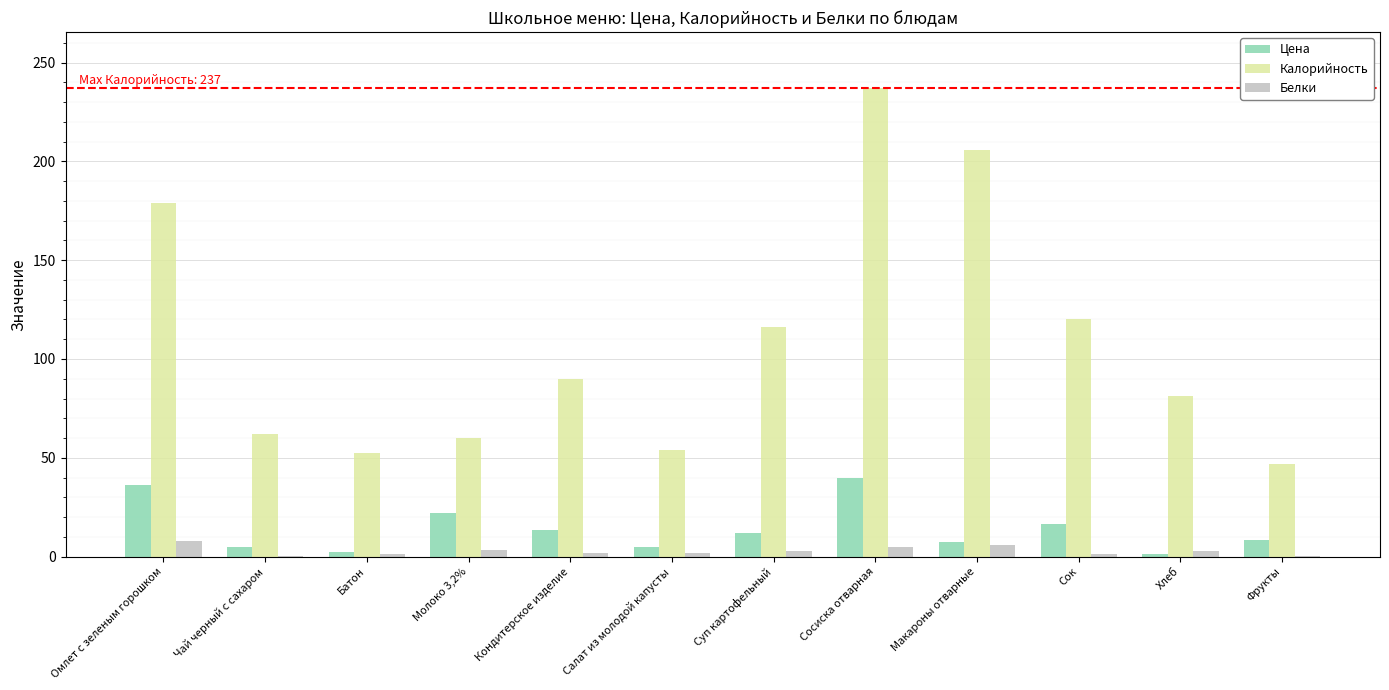

How many categories are shown in the chart?

12